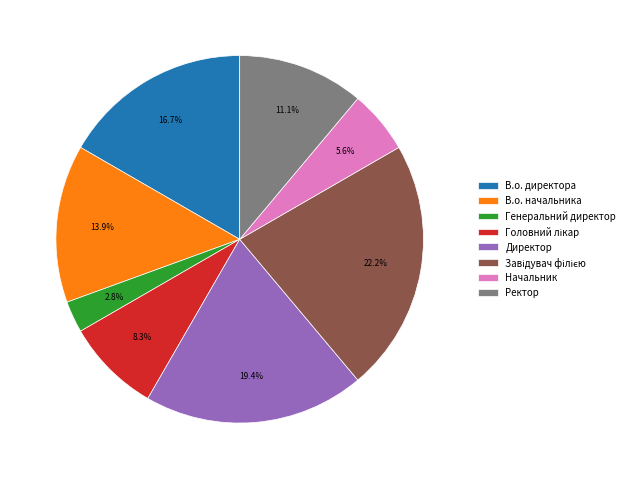

What portion of the pie excludes В.о. начальника?

86.1%